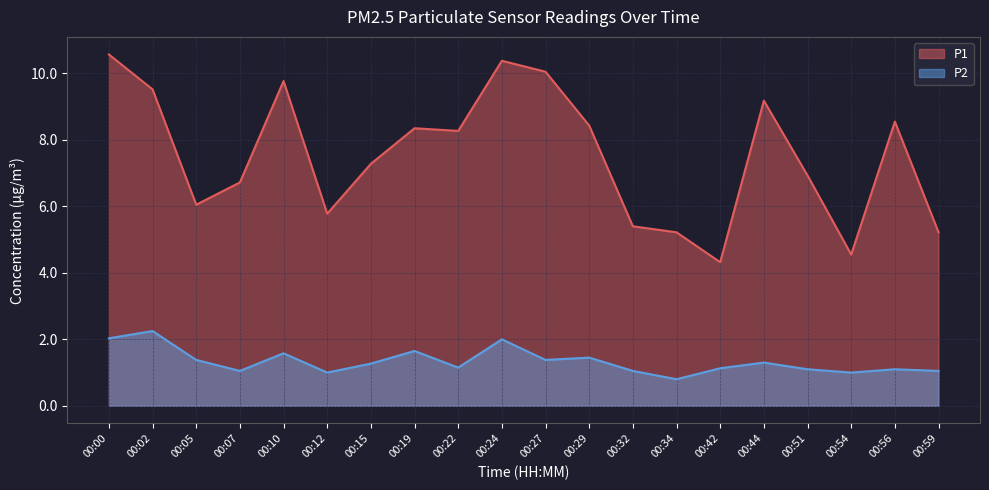

Reading right to left, what are all the values shown in this chart?

P1: 00:59=5.2	00:56=8.6	00:54=4.5	00:51=6.9	00:44=9.2	00:42=4.3	00:34=5.2	00:32=5.4	00:29=8.4	00:27=10.1	00:24=10.4	00:22=8.3	00:19=8.3	00:15=7.3	00:12=5.8	00:10=9.8	00:07=6.7	00:05=6.0	00:02=9.5	00:00=10.6
P2: 00:59=1.1	00:56=1.1	00:54=1.0	00:51=1.1	00:44=1.3	00:42=1.1	00:34=0.8	00:32=1.1	00:29=1.4	00:27=1.4	00:24=2.0	00:22=1.1	00:19=1.6	00:15=1.3	00:12=1.0	00:10=1.6	00:07=1.1	00:05=1.4	00:02=2.2	00:00=2.0